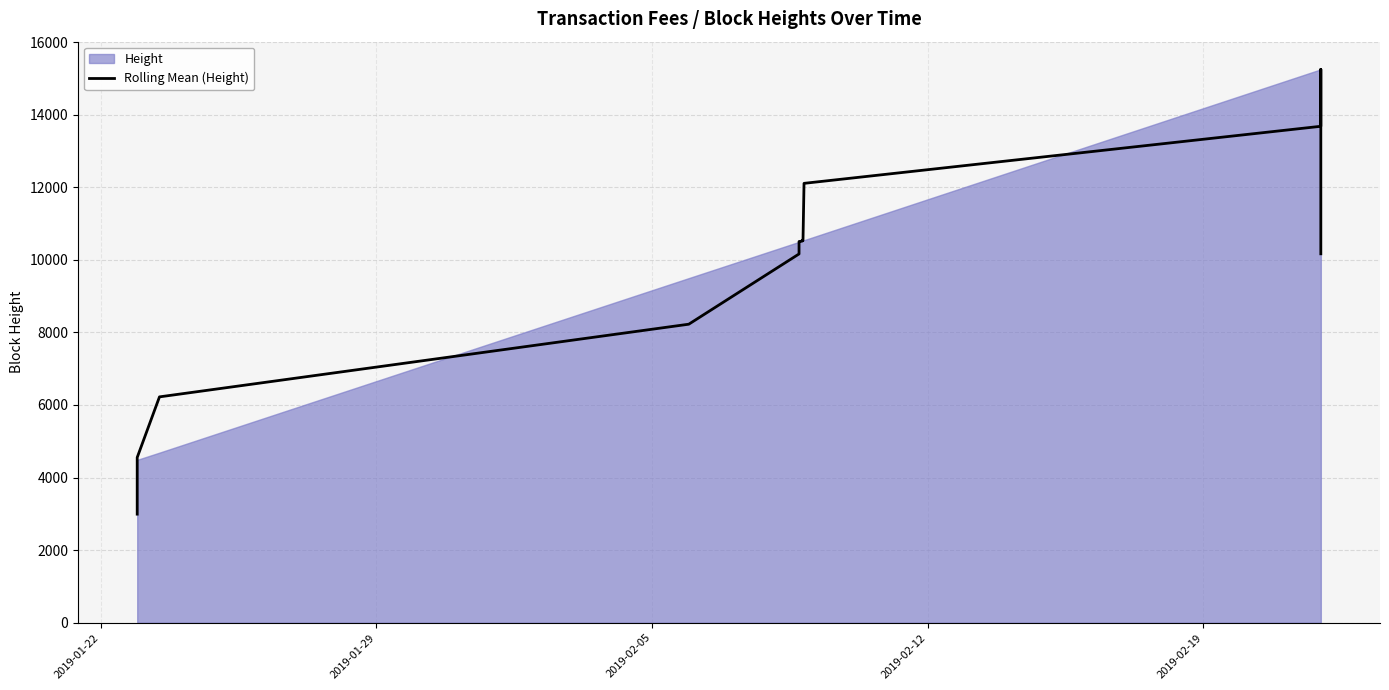

What is the smallest value displayed?

2992.0